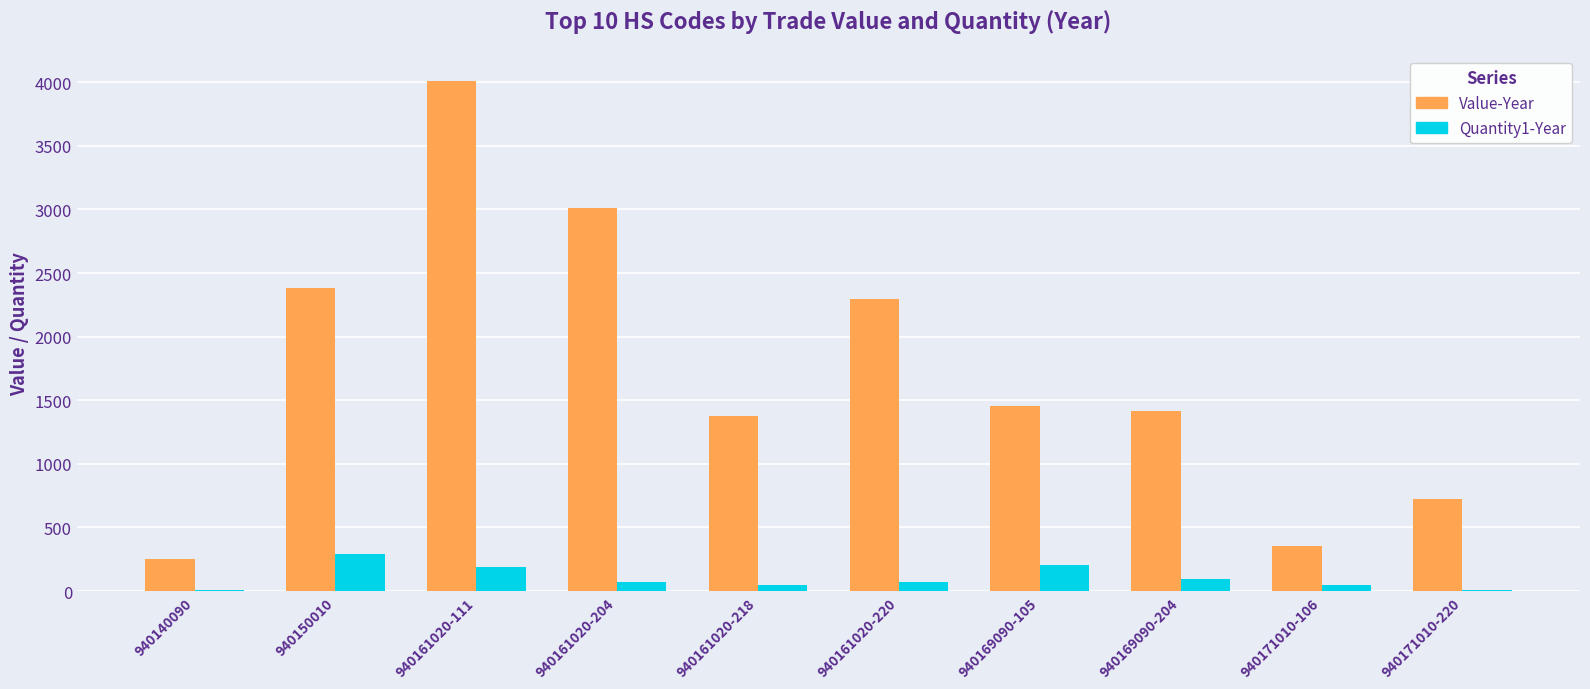

Are the bars horizontal?

No